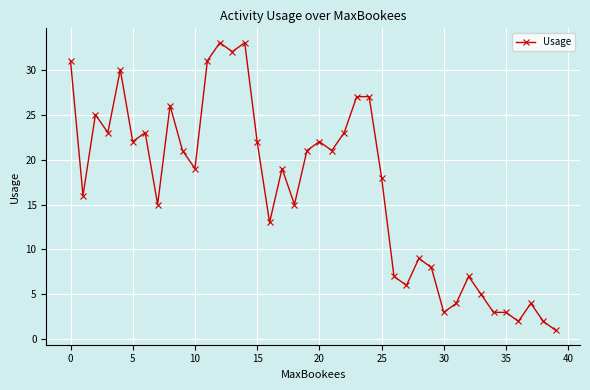

Reading left to right, transcribe all the data shown in this chart.

31	16	25	23	30	22	23	15	26	21	19	31	33	32	33	22	13	19	15	21	22	21	23	27	27	18	7	6	9	8	3	4	7	5	3	3	2	4	2	1